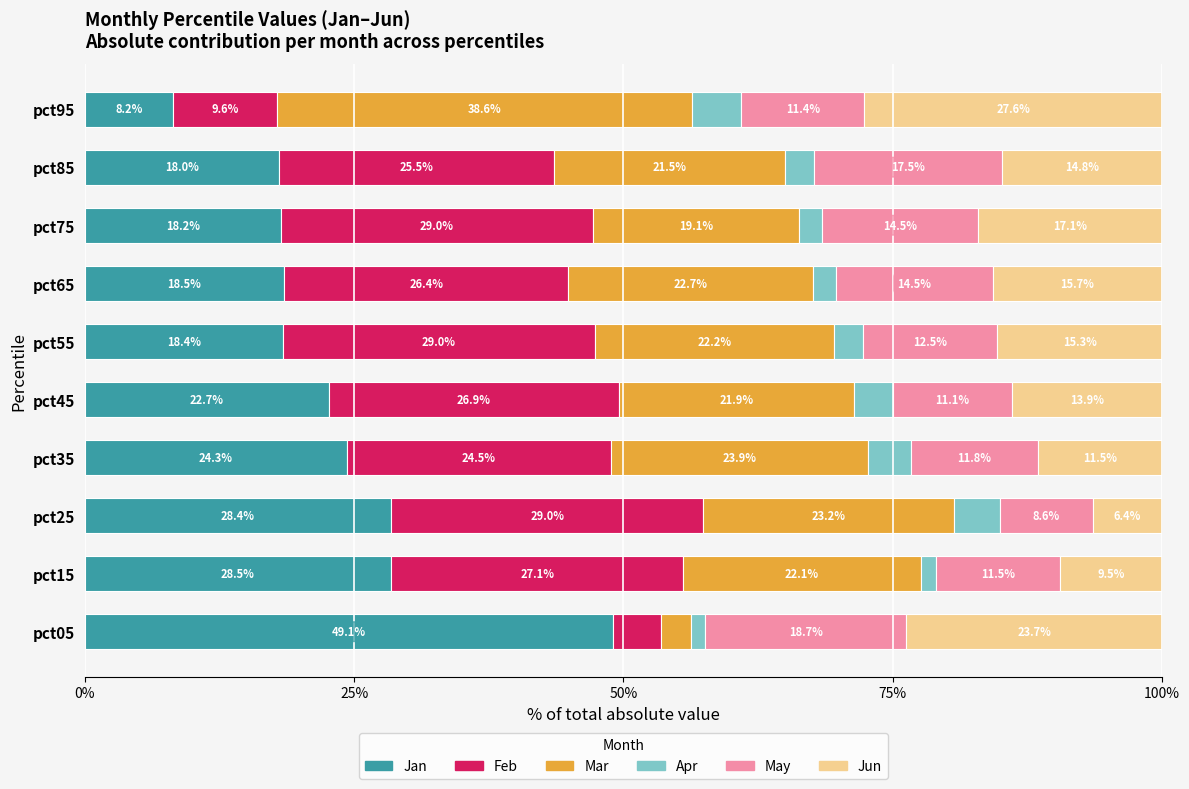

What is the total value across all series at pct75?

100.0